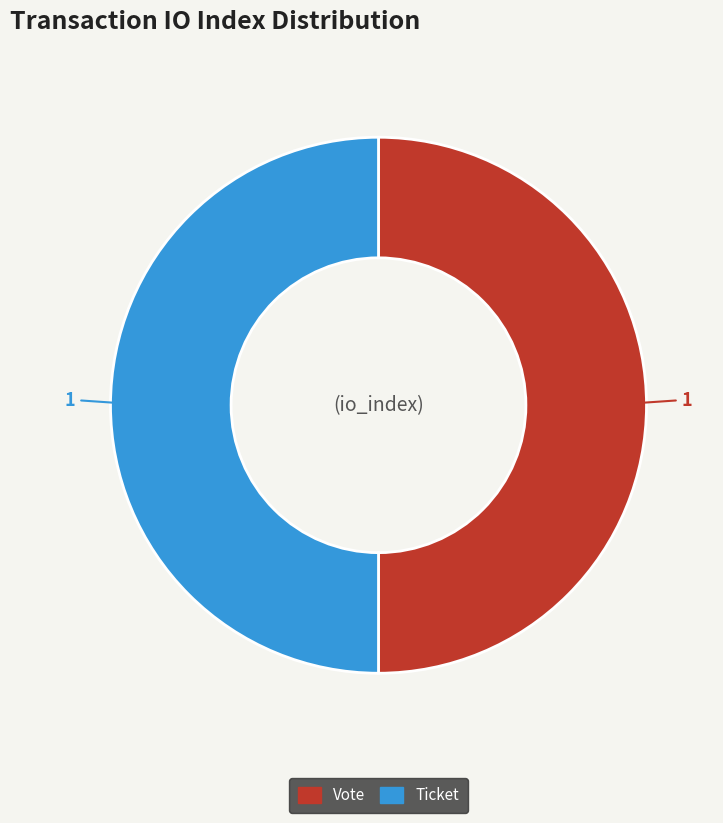

How many segments does this pie chart have?

2